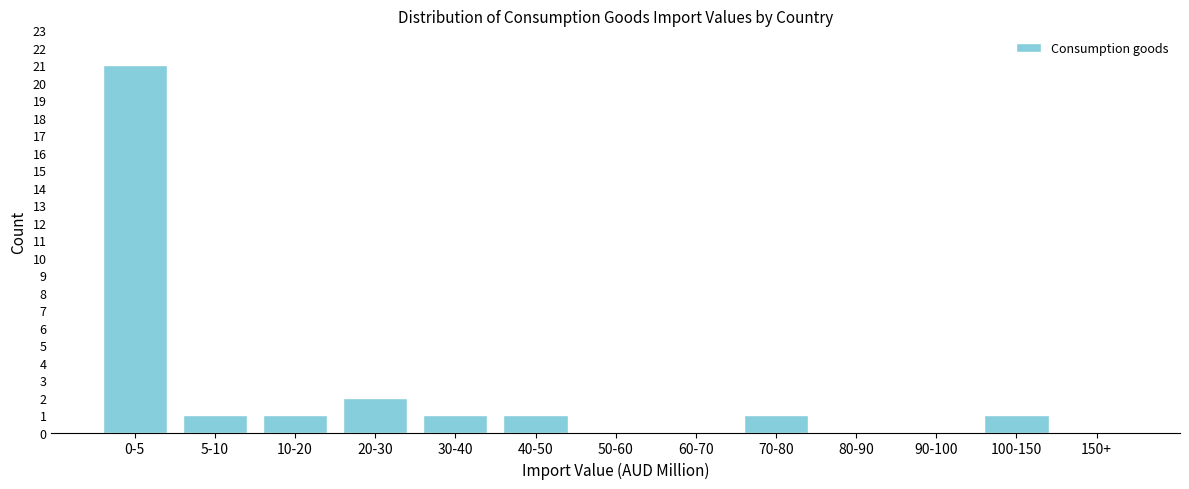

Reading left to right, list all the values displayed in this chart.

0-5=21	5-10=1	10-20=1	20-30=2	30-40=1	40-50=1	50-60=0	60-70=0	70-80=1	80-90=0	90-100=0	100-150=1	150+=0